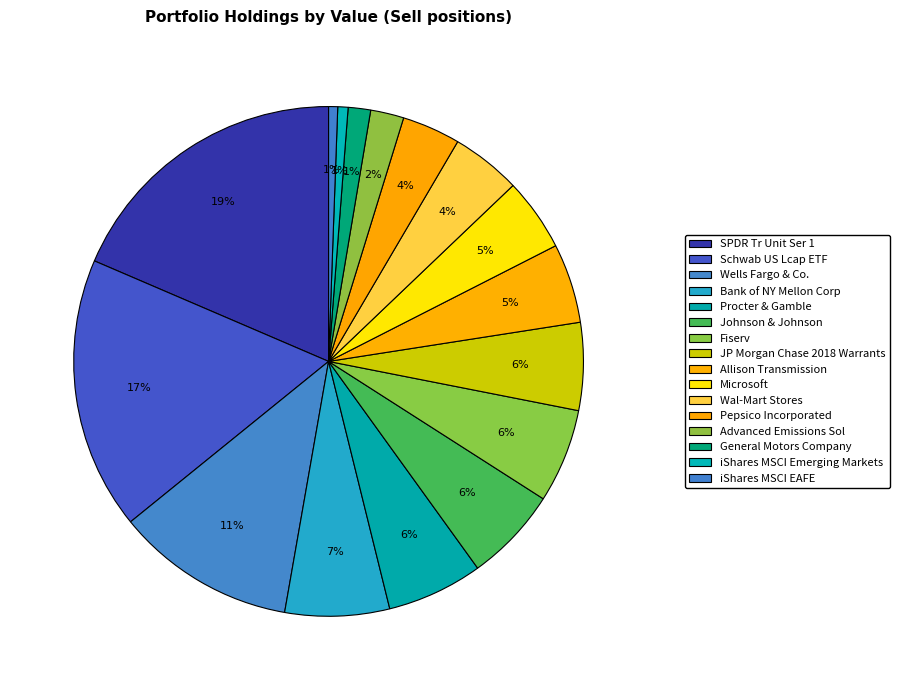

How many slices are in this pie chart?

16